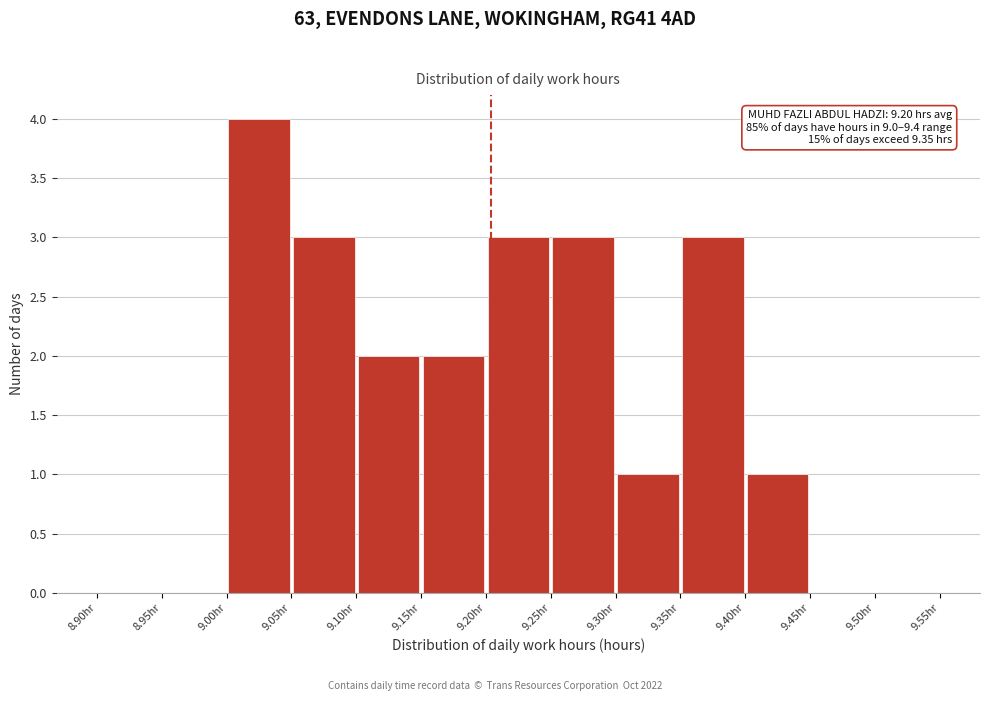

Over which range of the x-axis is the bar tallest?

9.00 to 9.05